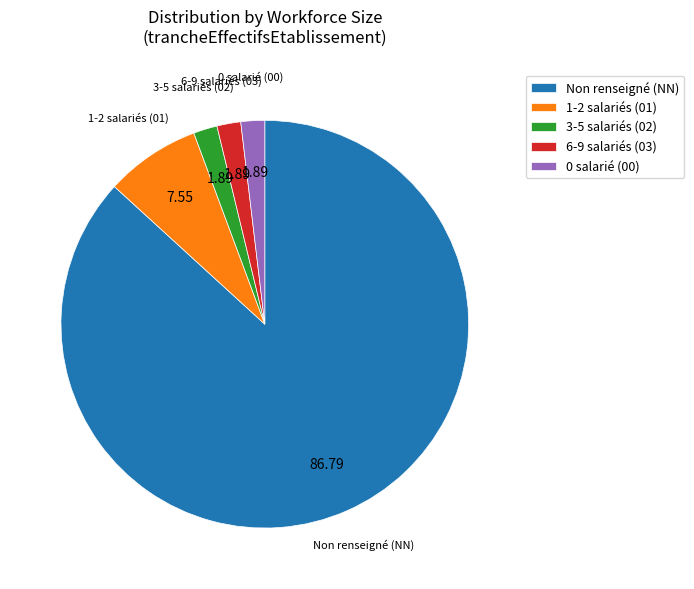

Is the sum of 0 salarié (00) and 1-2 salariés (01) greater than half?

No